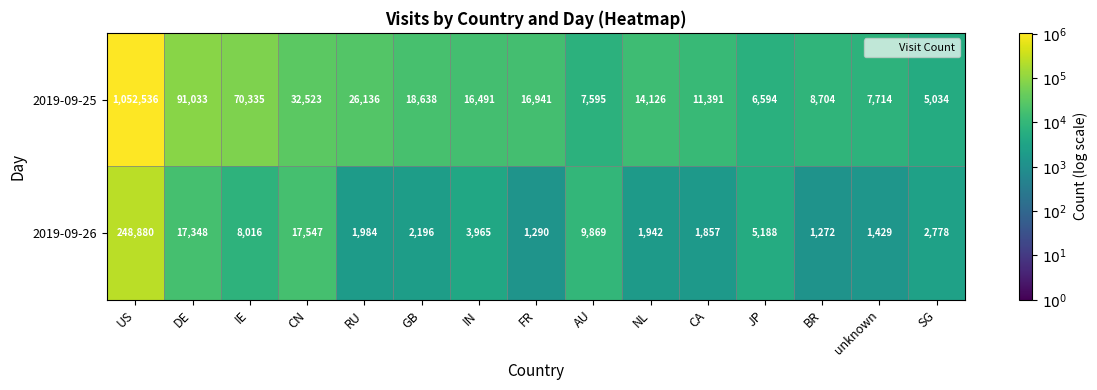

What is the total value across all series at DE?

108381